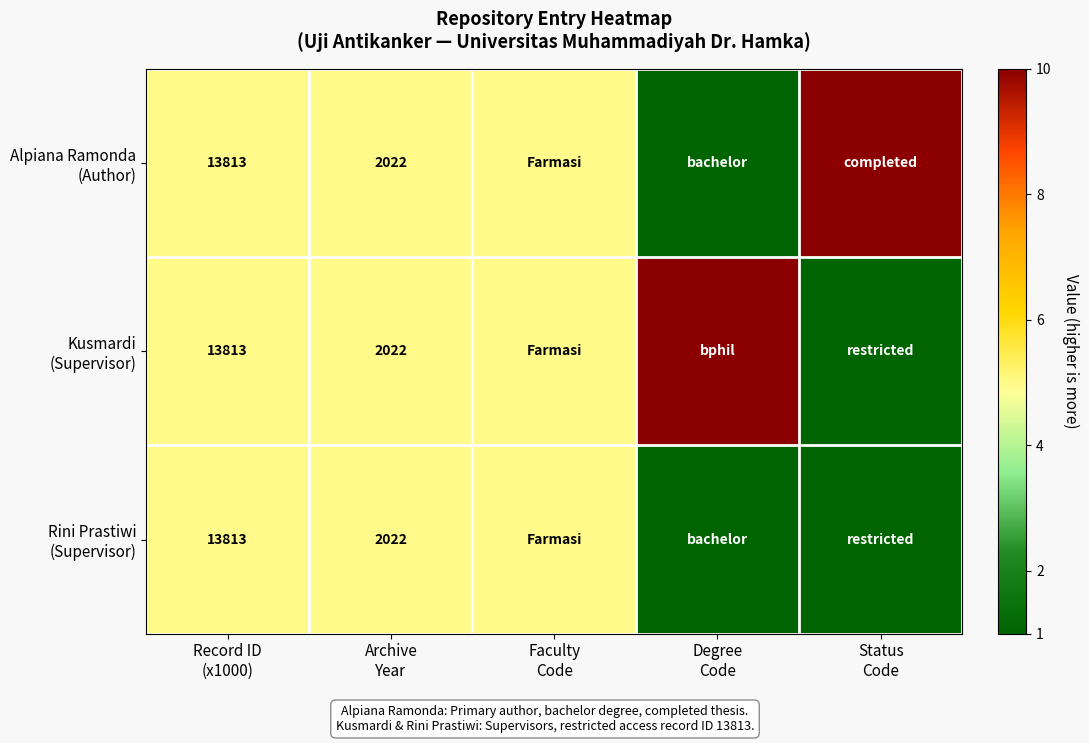

Which series changed the most between Degree Code and Status Code?

Alpiana Ramonda (Author)